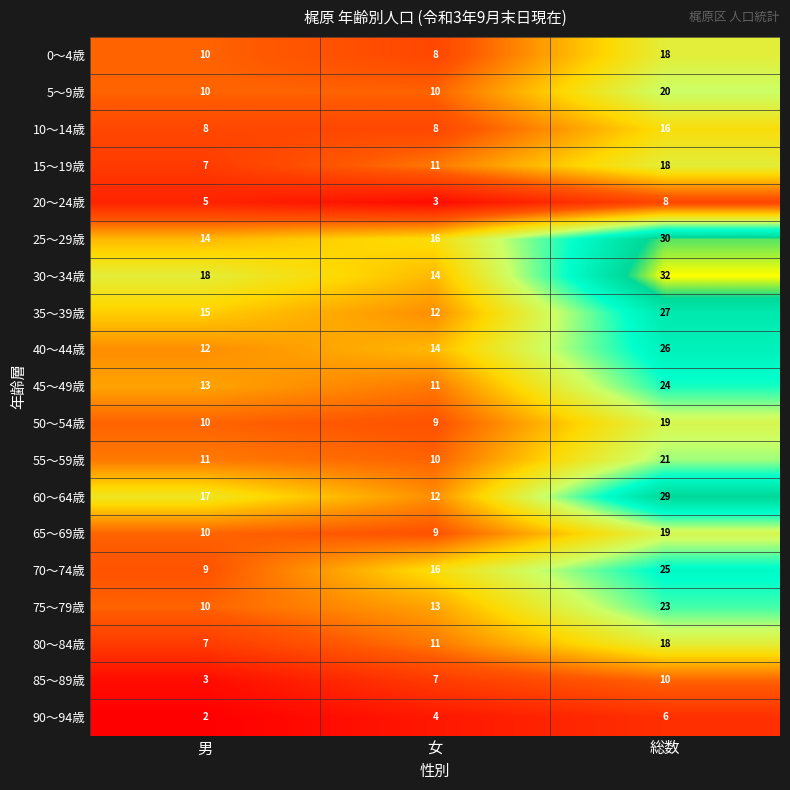

What is the minimum value for 40～44歳?

12